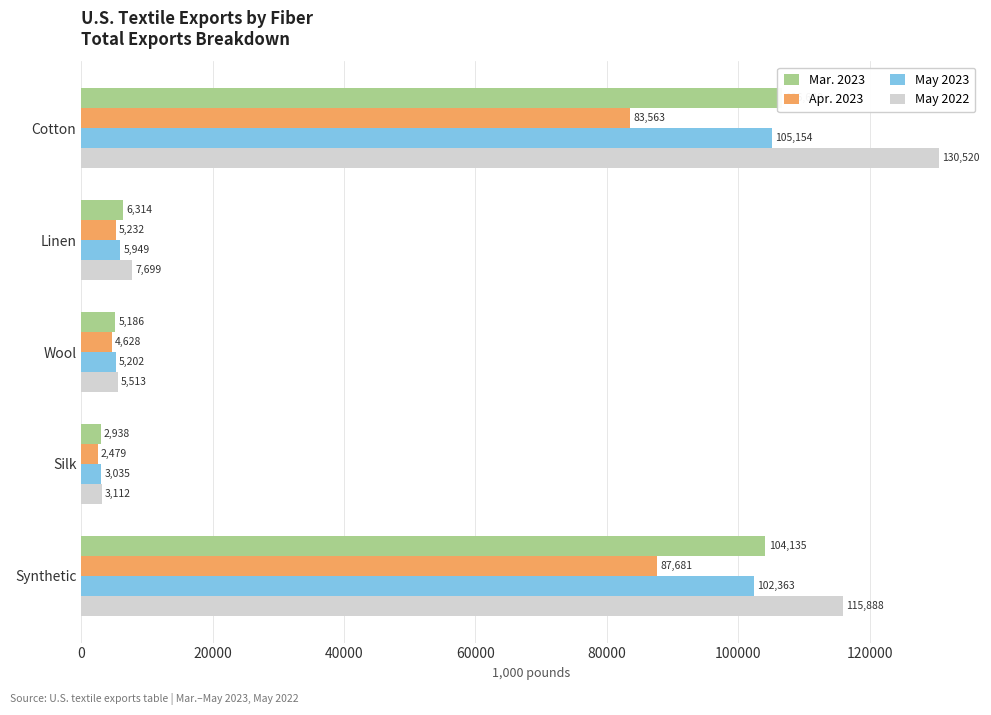

Is the value of May 2023 at Silk greater than the value of May 2022 at Silk?

No